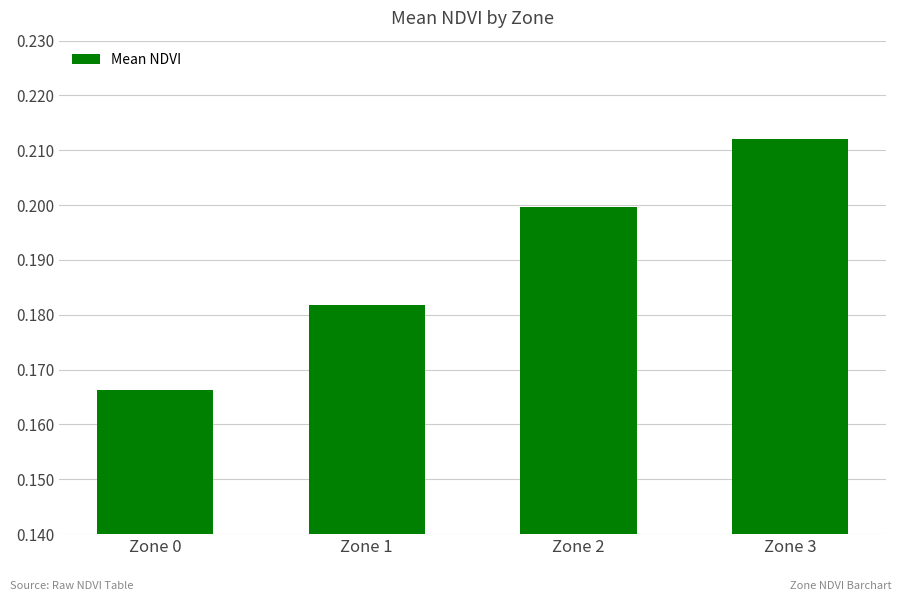

List the labels in order of value, smallest first.

Zone 0, Zone 1, Zone 2, Zone 3